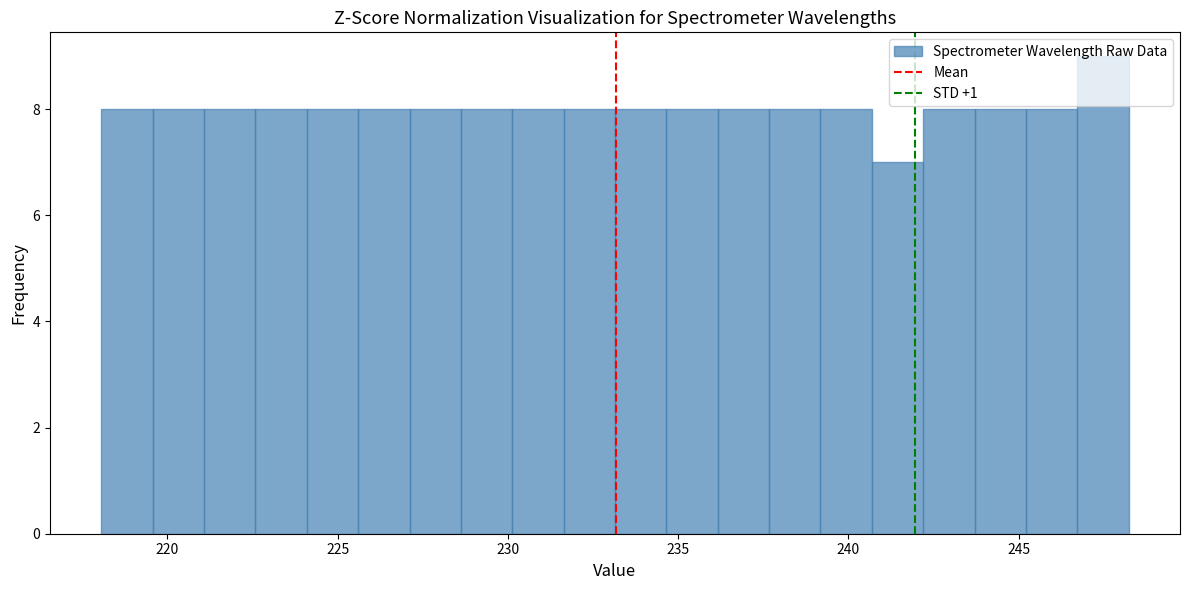

Read against the x-axis, roughly where is the centre of the tallest bar?

247.5